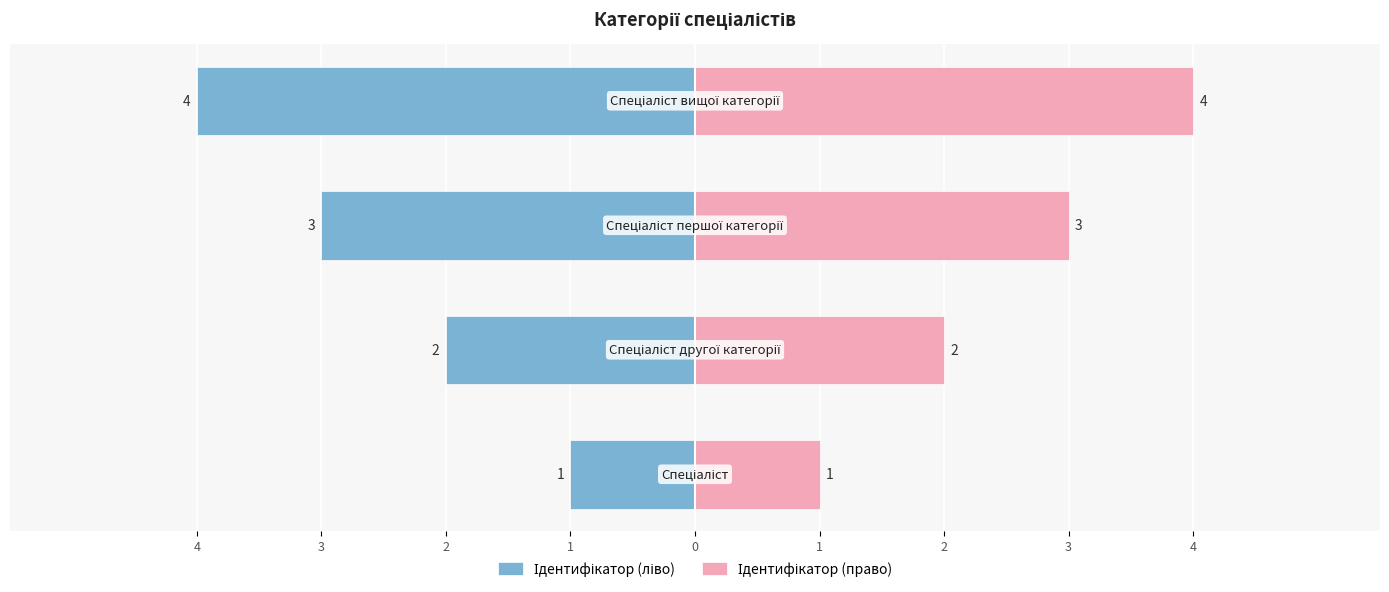

Between 4 and 1, which is larger?

4